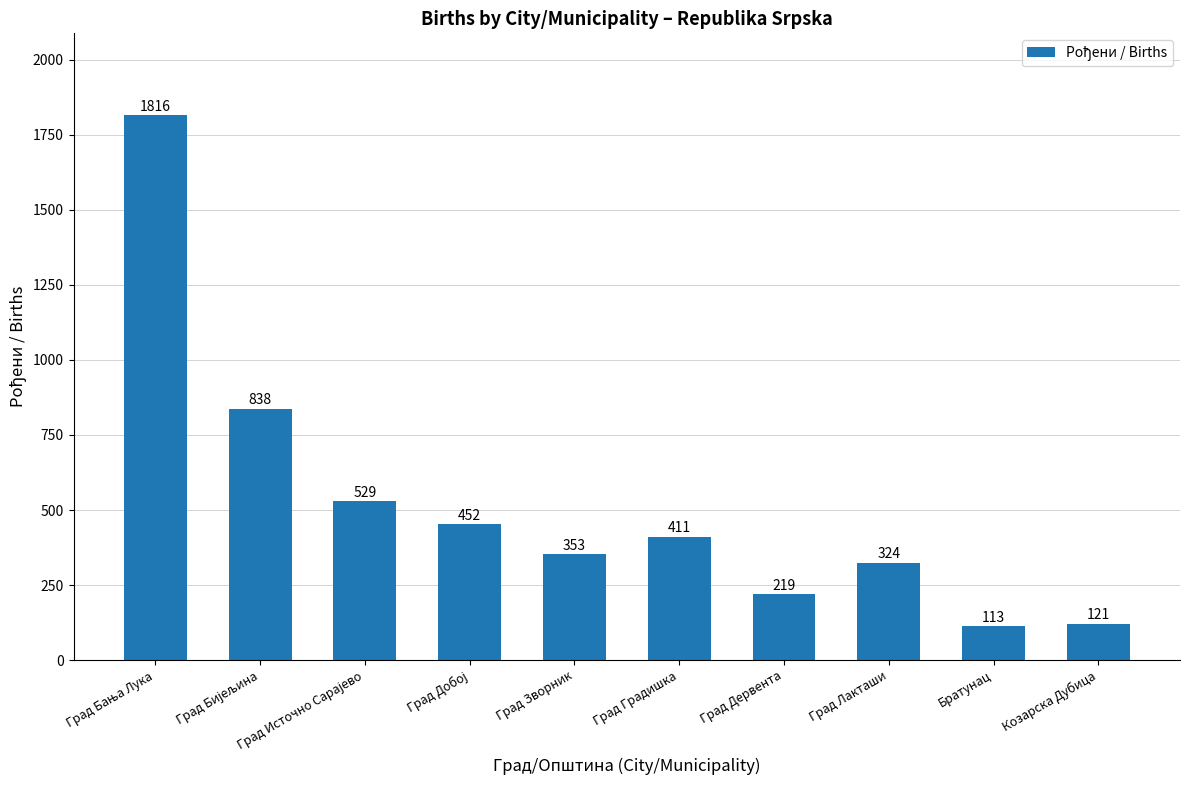

What is the value of the 4th bar from the left?

452